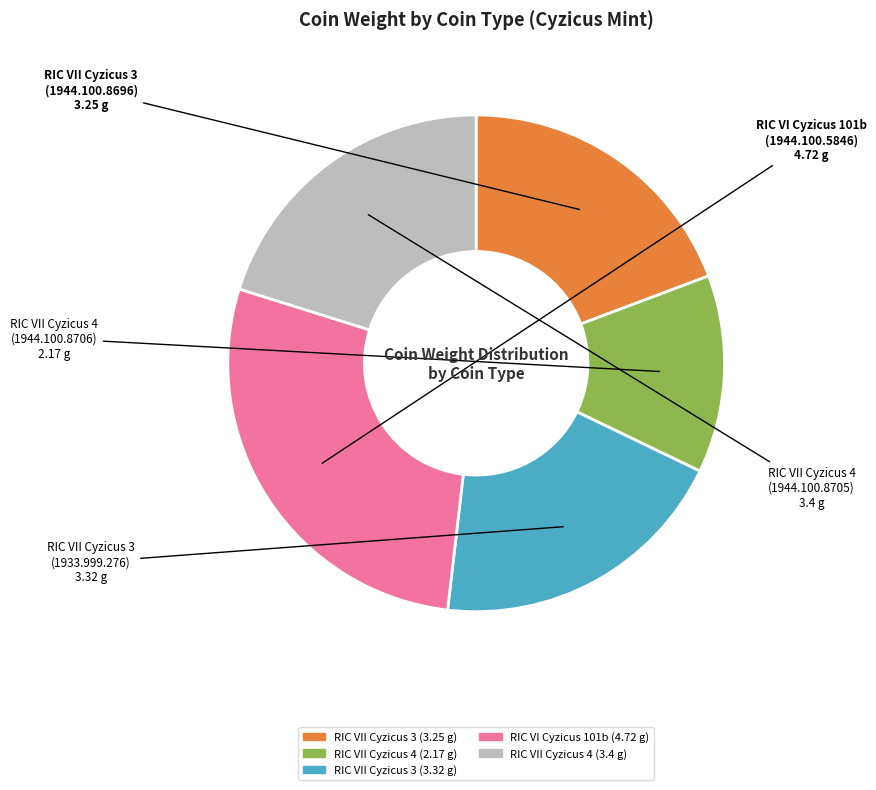

Is there a majority slice in this chart?

No